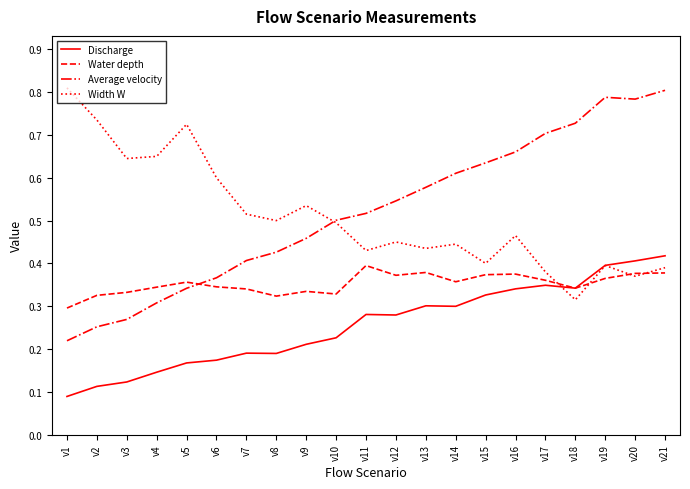

How many times do Water depth and Average velocity cross each other?

1